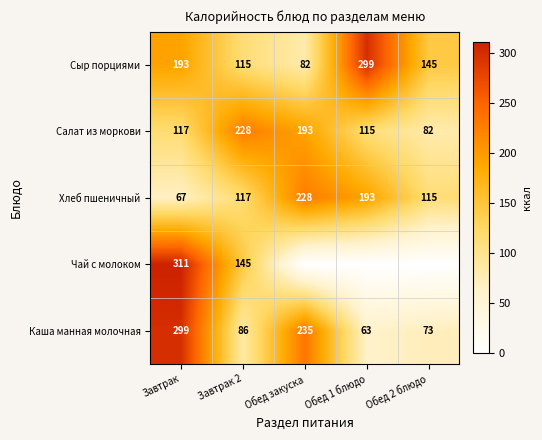

Is the value of Каша манная молочная at Обед 2 блюдо greater than the value of Хлеб пшеничный at Завтрак 2?

No